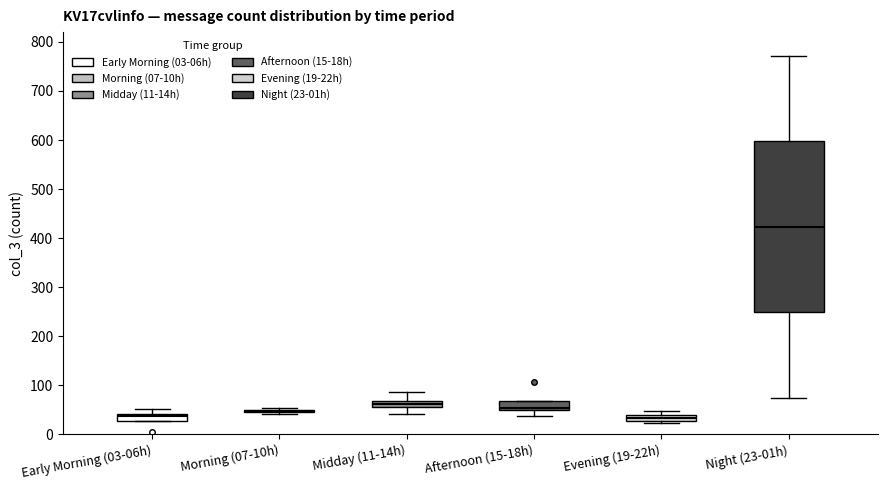

Where is the upper edge of the box for Afternoon (15-18h) on the y-axis? The values are not printed on the chart, so give them approximately, as read against the axis.

70